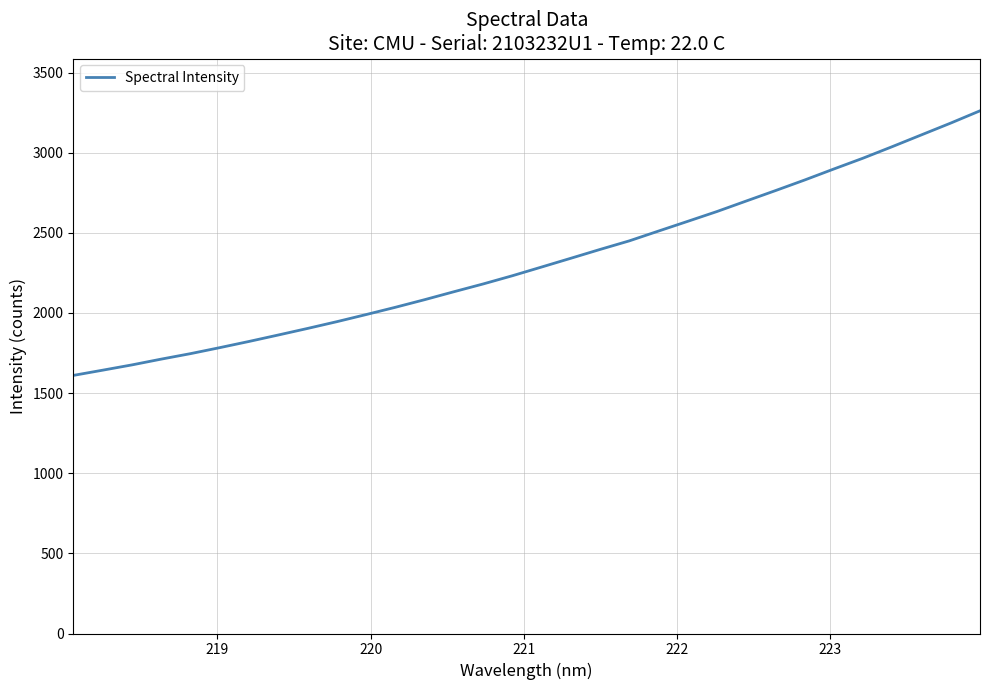

Is this an area chart (filled region under the line)?

No